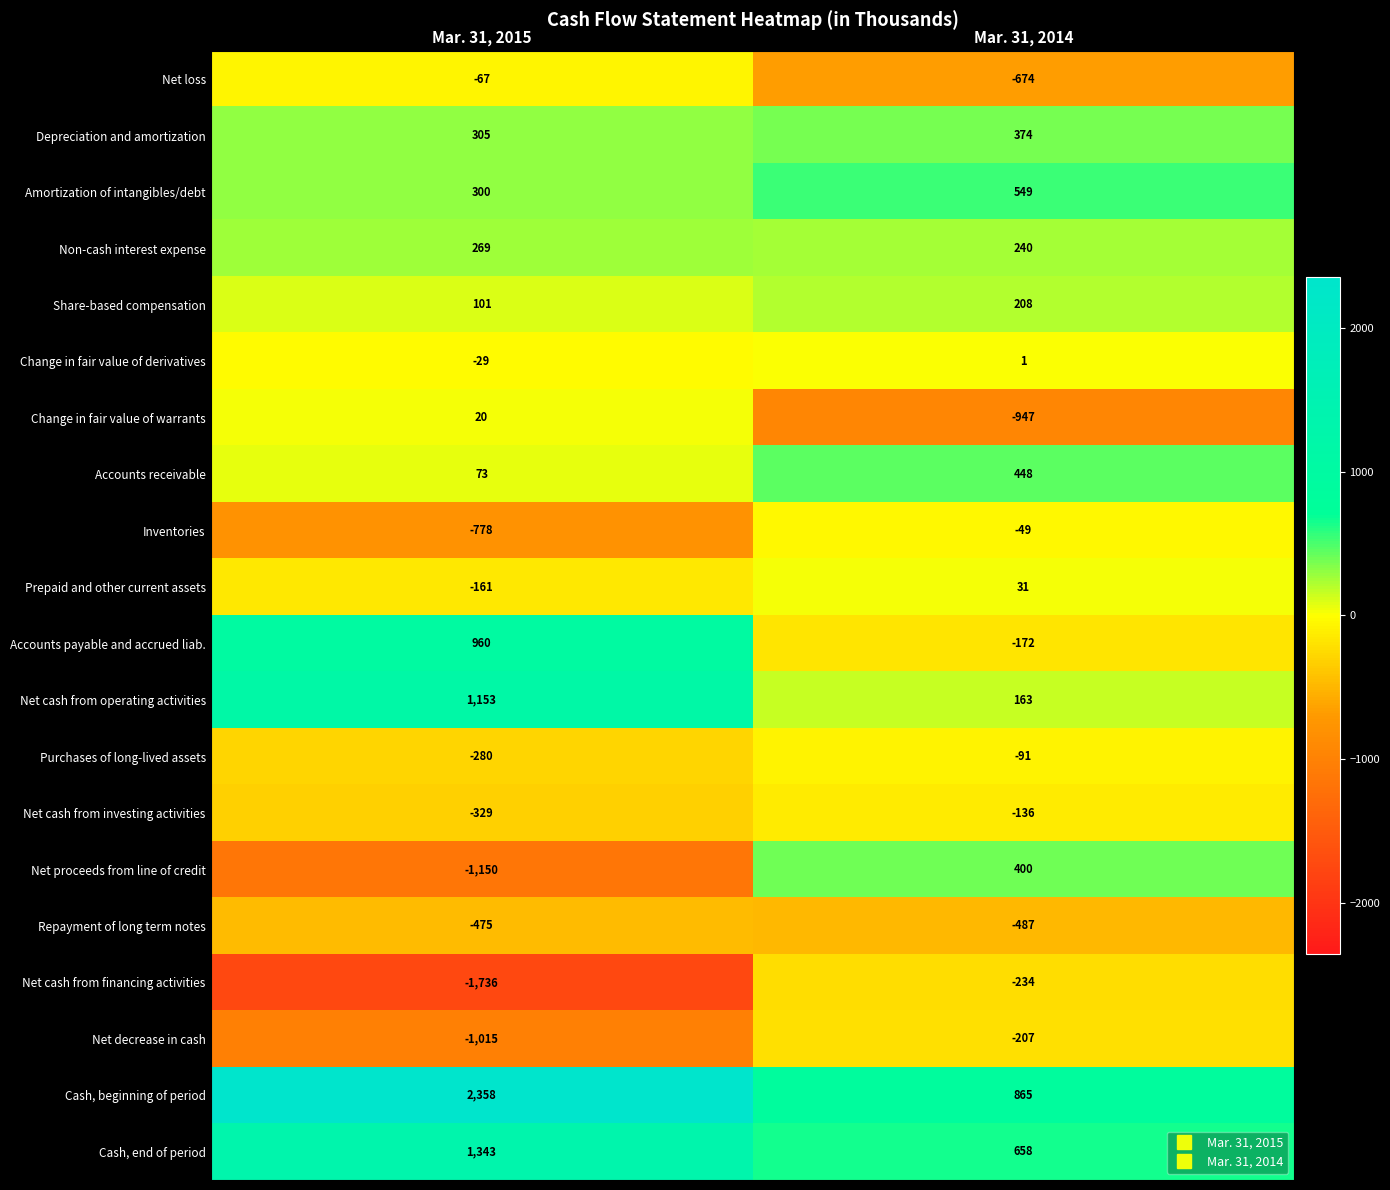

Is it true that Accounts payable and accrued liab. equals -77 at Mar. 31, 2014?

False